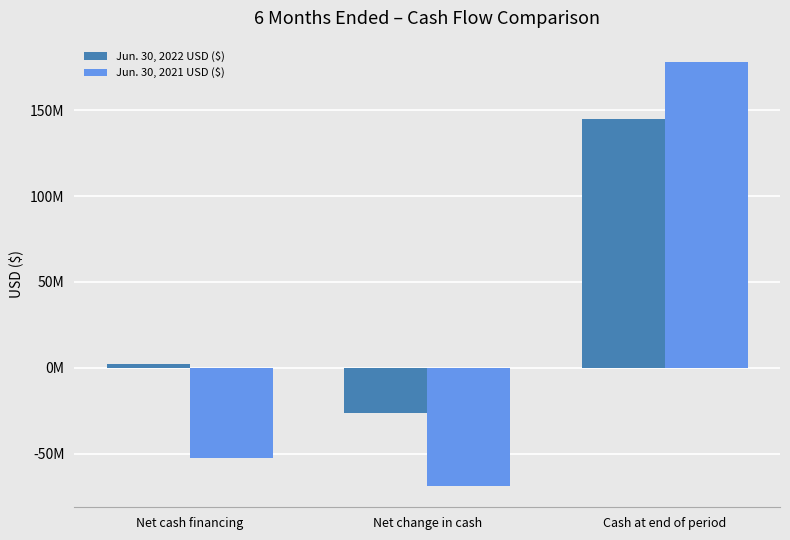

Between Net cash financing and Net change in cash, which series saw the biggest shift?

Jun. 30, 2022 USD ($)